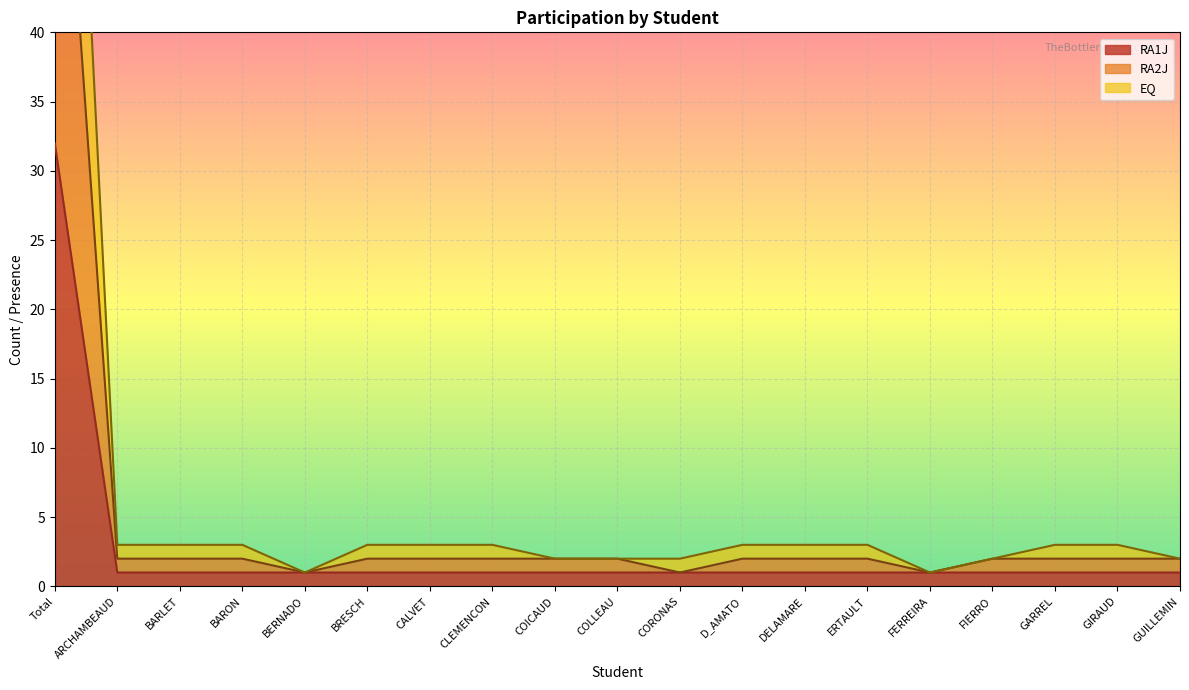

What is the value of the EQ point at the 16th from the left?

2